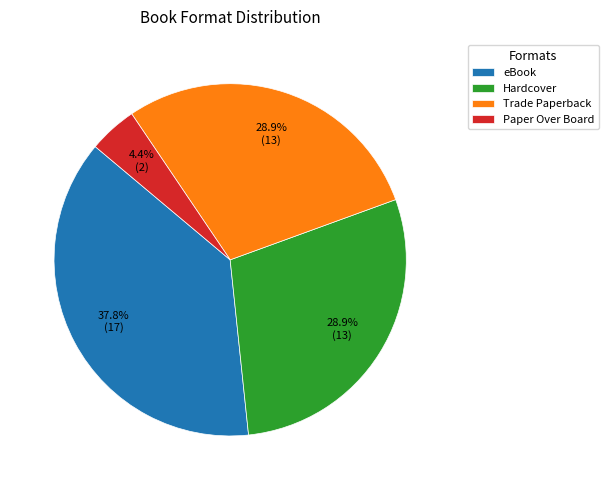

What is the largest slice in the pie chart?

eBook